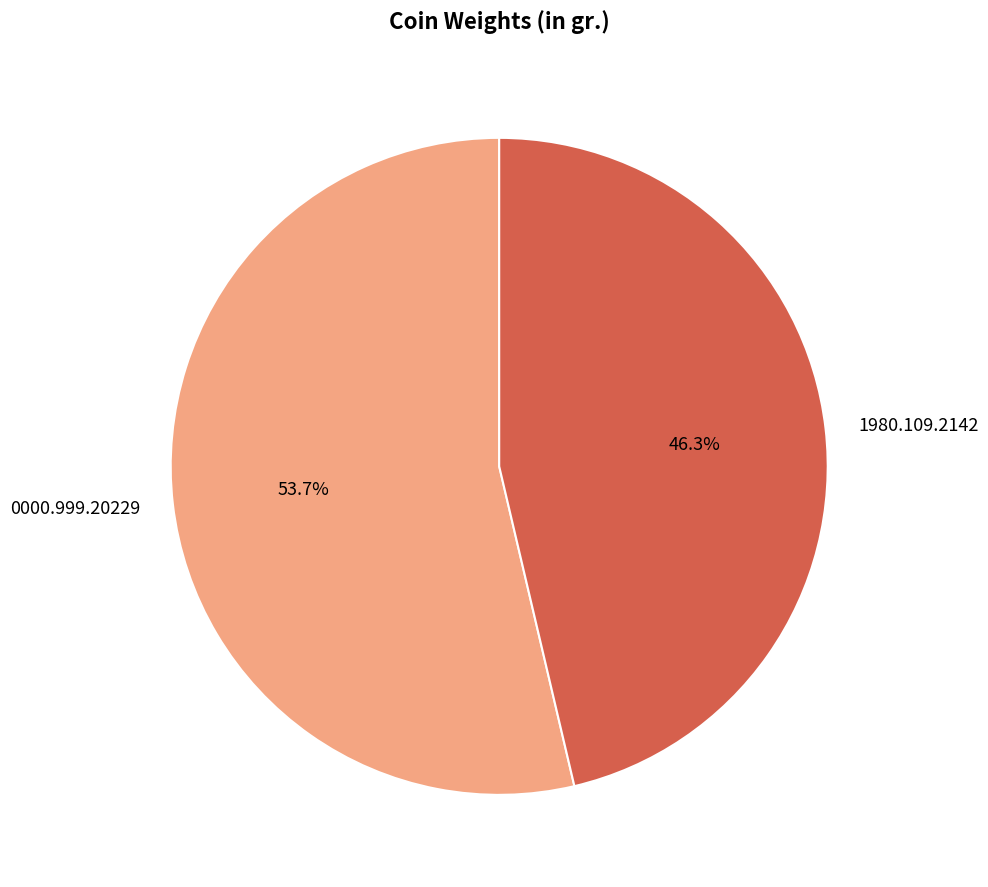

True or false: 0000.999.20229 accounts for 54% of the total.

True